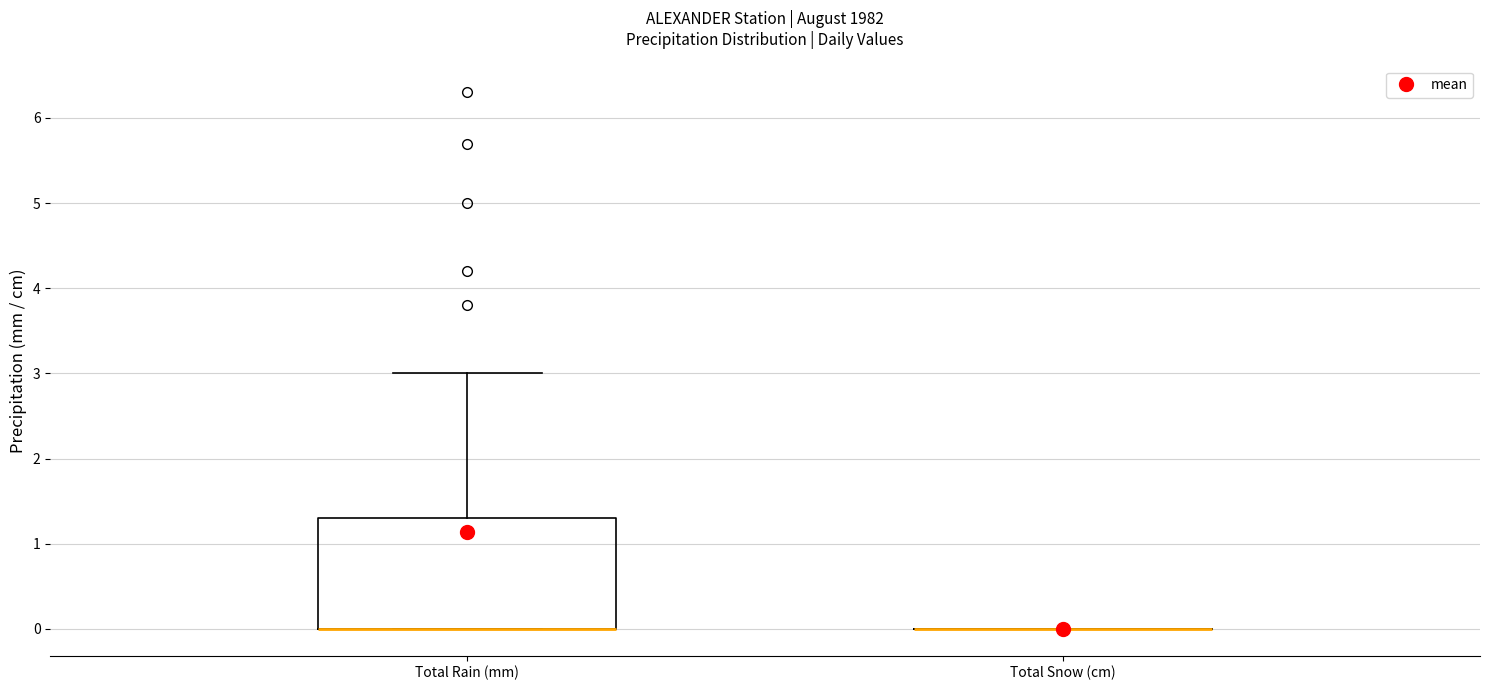

Reading left to right, read every box against the y-axis: the position of its median line, the range the box covers, and the ends of its whiskers. The values are not printed on the chart, so give them approximately, as read against the axis.

Total Rain (mm): median 0.0 (drawn on the box's lower edge), box 0.0 to 1.3, whiskers 0.0 to 3.0
Total Snow (cm): box collapsed to a line at 0.0, whiskers 0.0 to 0.0